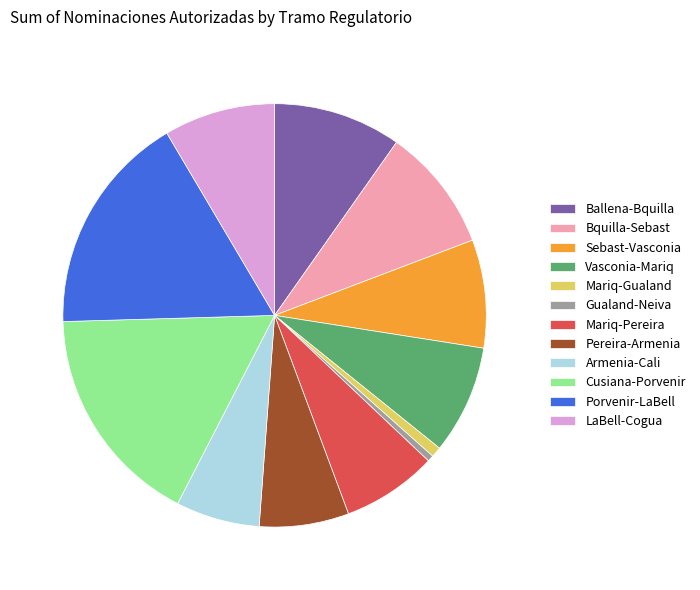

Combined, do Mariq-Gualand and Bquilla-Sebast account for over 50%?

No